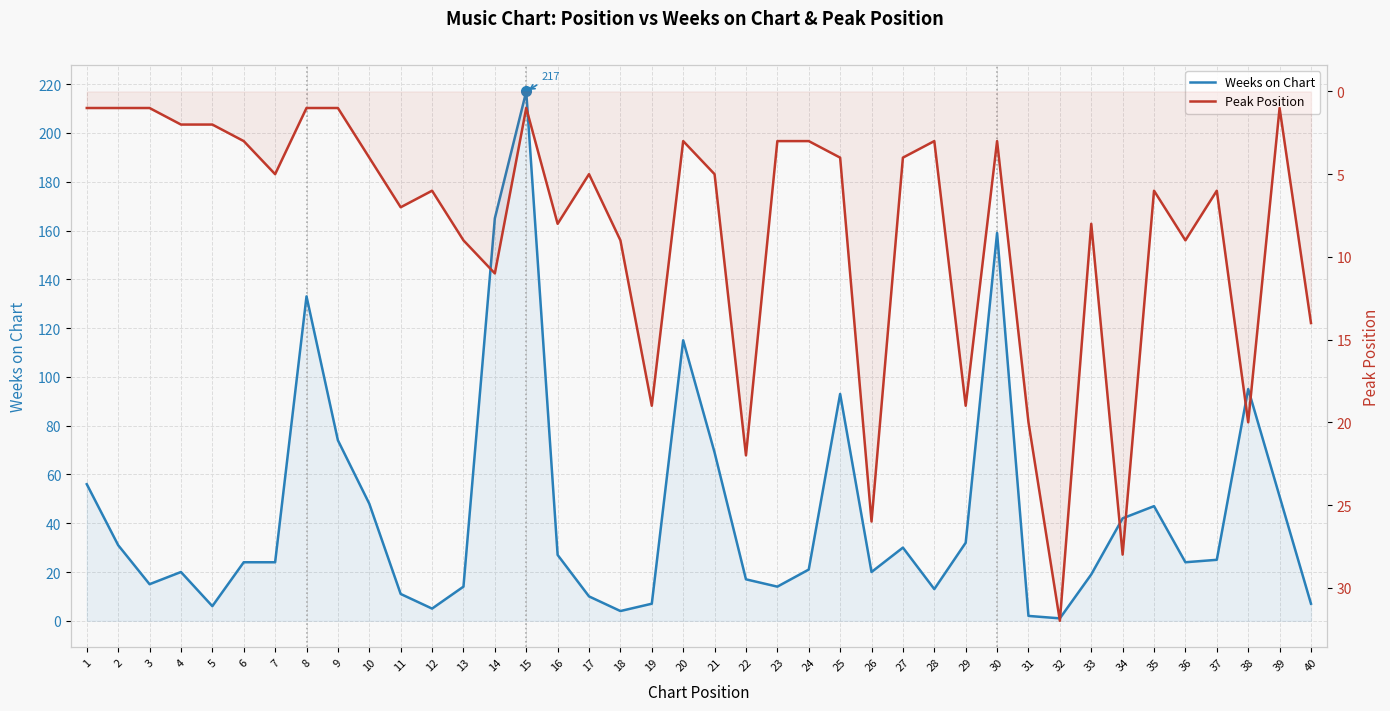

What are all the series names shown in the legend?

Weeks on Chart, Peak Position